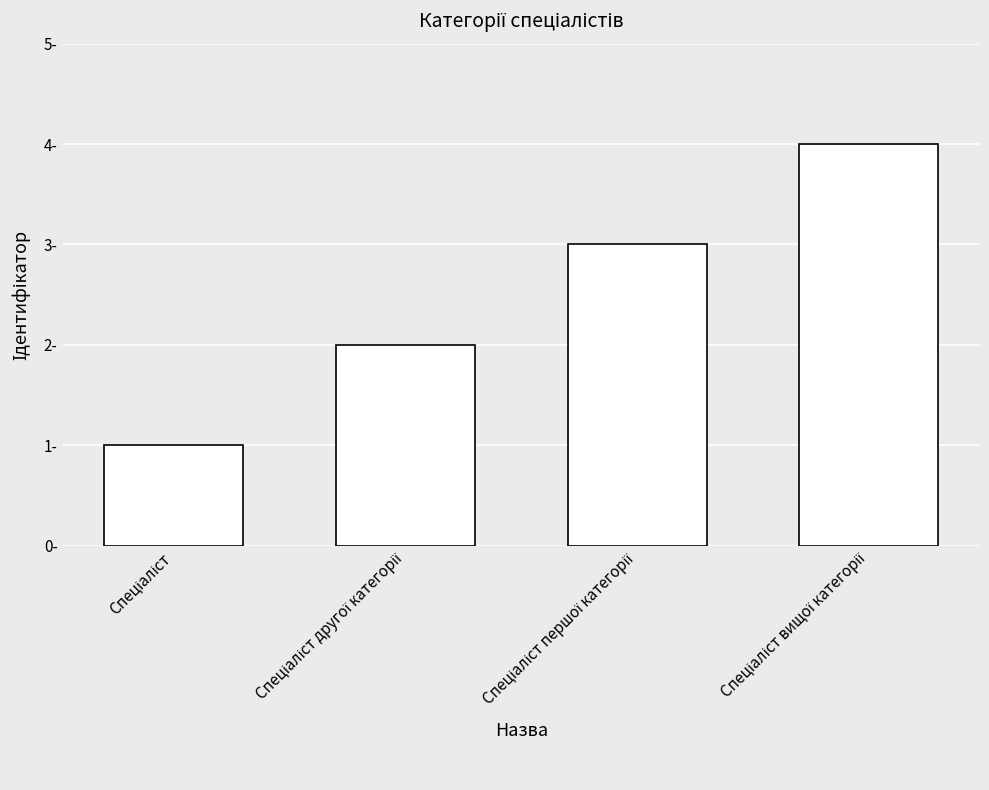

Rank the categories by value from highest to lowest.

Спеціаліст вищої категорії, Спеціаліст першої категорії, Спеціаліст другої категорії, Спеціаліст